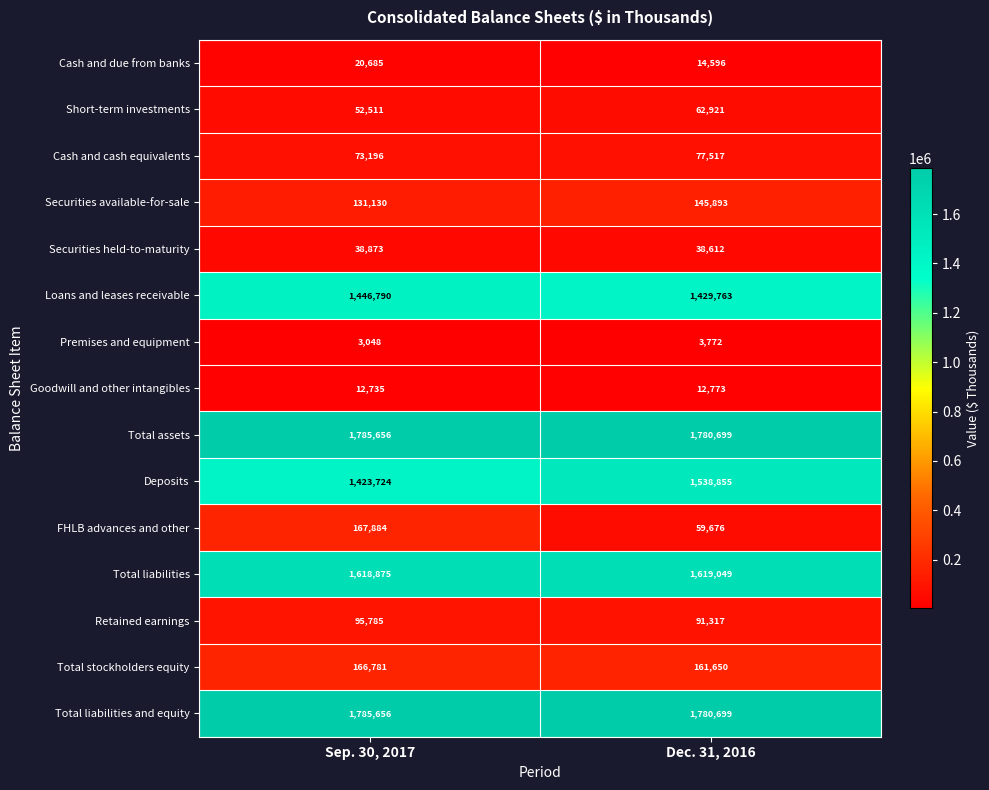

Reading right to left, list all the values displayed in this chart.

Cash and due from banks: Dec. 31, 2016=14596	Sep. 30, 2017=20685
Short-term investments: Dec. 31, 2016=62921	Sep. 30, 2017=52511
Cash and cash equivalents: Dec. 31, 2016=77517	Sep. 30, 2017=73196
Securities available-for-sale: Dec. 31, 2016=145893	Sep. 30, 2017=131130
Securities held-to-maturity: Dec. 31, 2016=38612	Sep. 30, 2017=38873
Loans and leases receivable: Dec. 31, 2016=1429763	Sep. 30, 2017=1446790
Premises and equipment: Dec. 31, 2016=3772	Sep. 30, 2017=3048
Goodwill and other intangibles: Dec. 31, 2016=12773	Sep. 30, 2017=12735
Total assets: Dec. 31, 2016=1780699	Sep. 30, 2017=1785656
Deposits: Dec. 31, 2016=1538855	Sep. 30, 2017=1423724
FHLB advances and other: Dec. 31, 2016=59676	Sep. 30, 2017=167884
Total liabilities: Dec. 31, 2016=1619049	Sep. 30, 2017=1618875
Retained earnings: Dec. 31, 2016=91317	Sep. 30, 2017=95785
Total stockholders equity: Dec. 31, 2016=161650	Sep. 30, 2017=166781
Total liabilities and equity: Dec. 31, 2016=1780699	Sep. 30, 2017=1785656